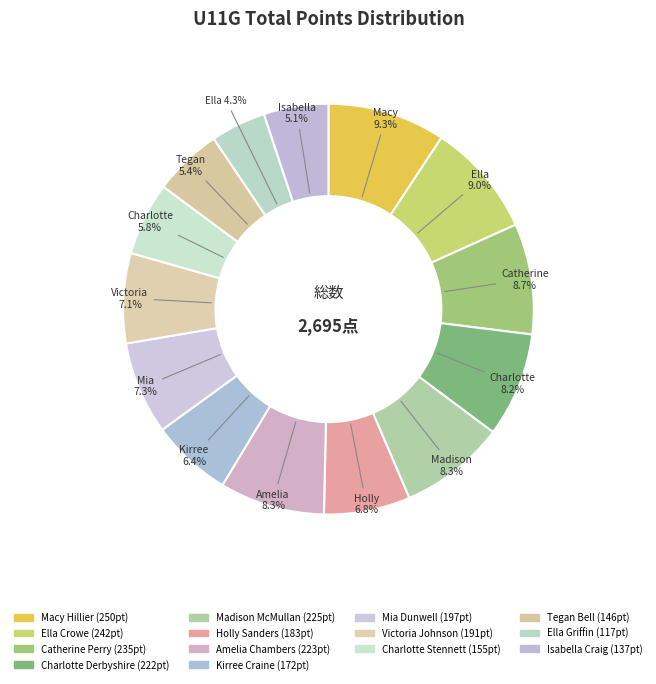

Combined, what portion of the pie is Ella Crowe and Macy Hillier?

18.3%